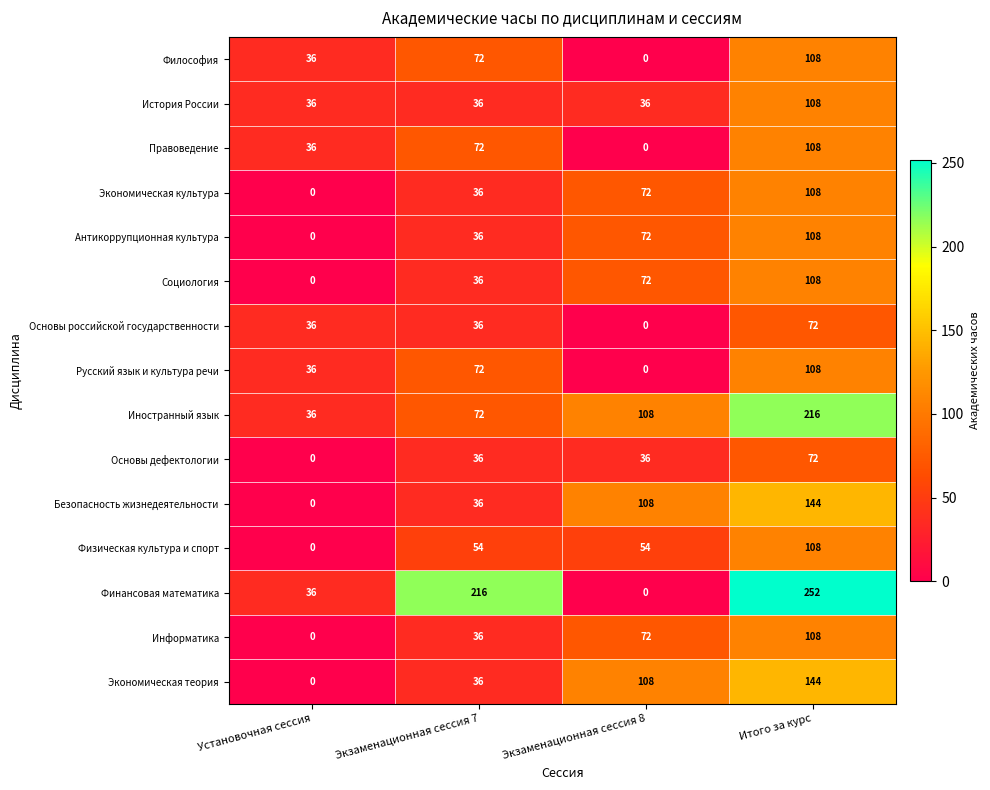

Which category has the highest value across all series?

Итого за курс